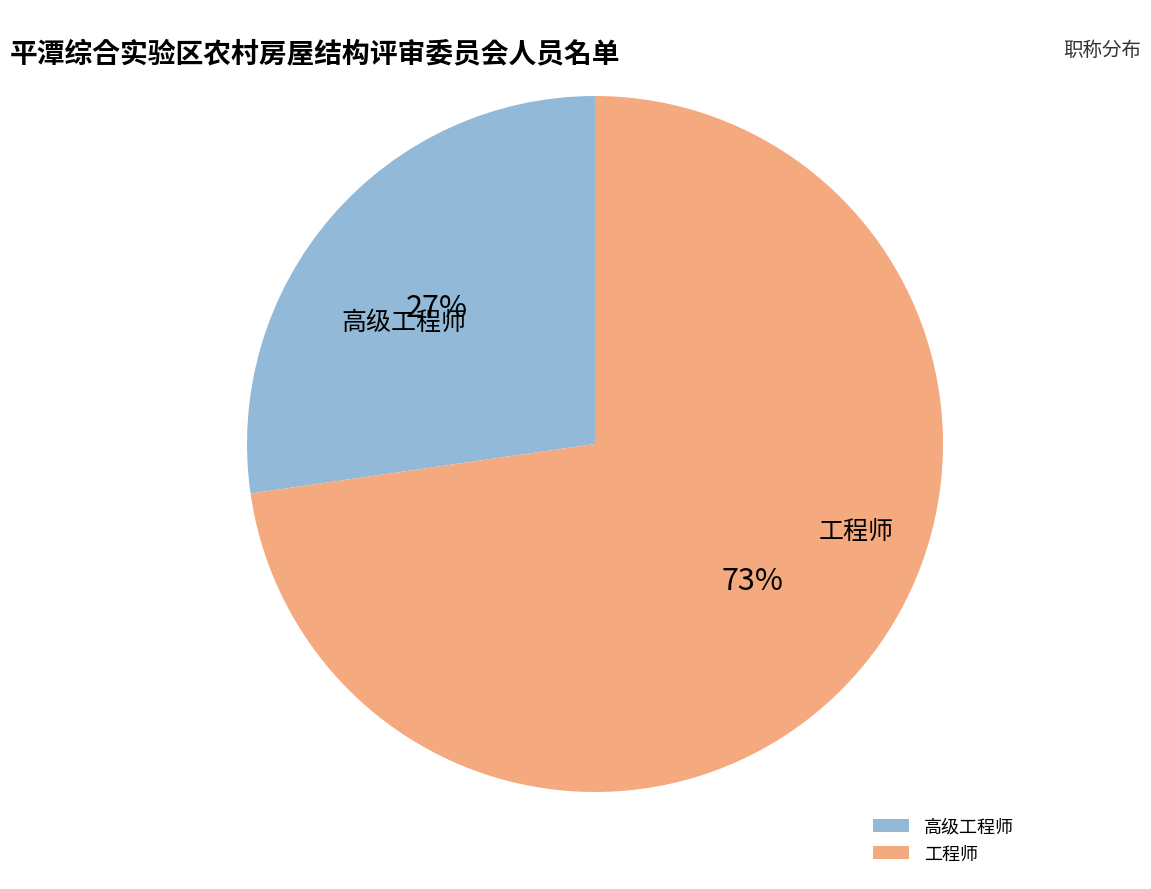

Count the number of slices in the pie.

2